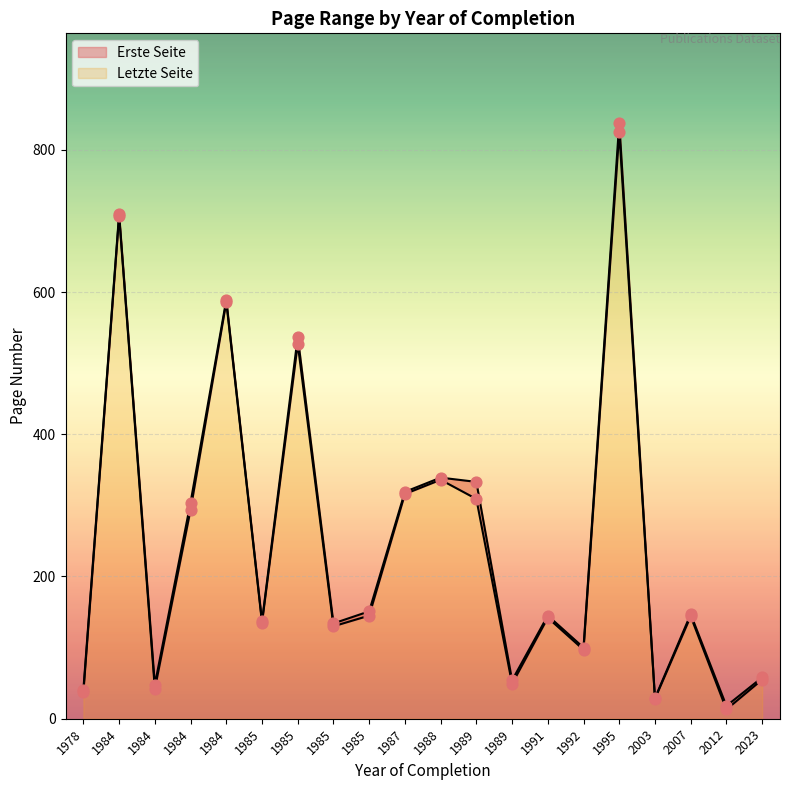

What are all the series names shown in the legend?

Erste Seite, Letzte Seite